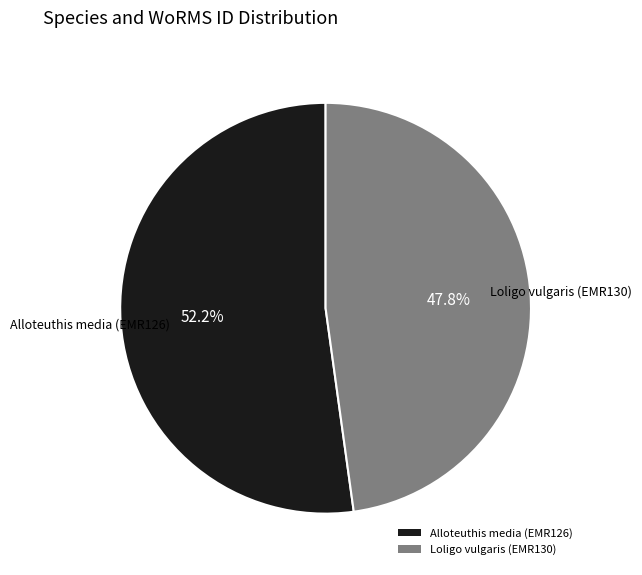

What percentage is the Loligo vulgaris (EMR130) slice, to the nearest percent?

48%